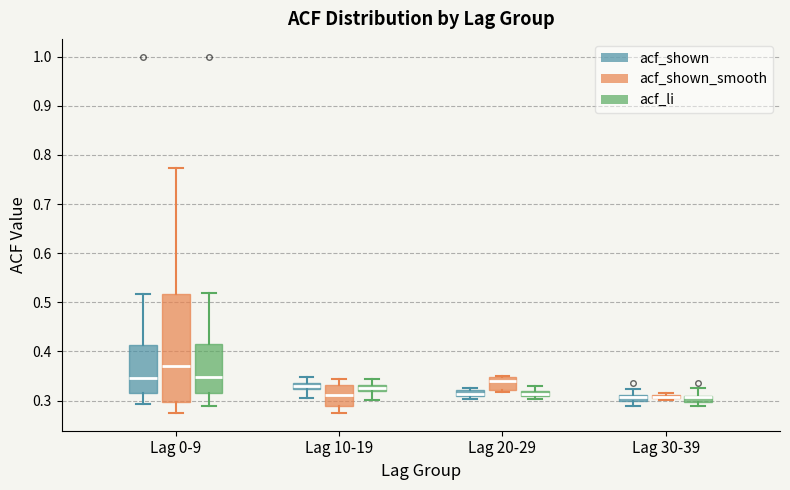

Where is the upper edge of the box for Lag 20-29 (acf_li) on the y-axis? The values are not printed on the chart, so give them approximately, as read against the axis.

0.32